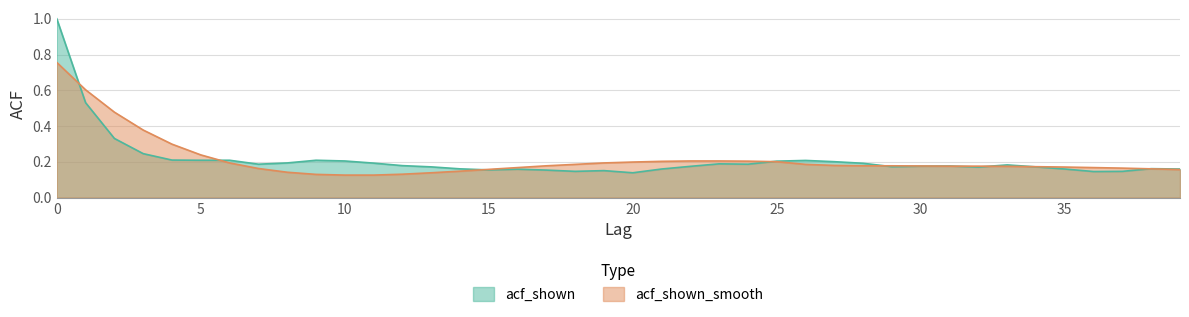

The acf_shown_smooth series shows 0.6 at 1. True or false?

True